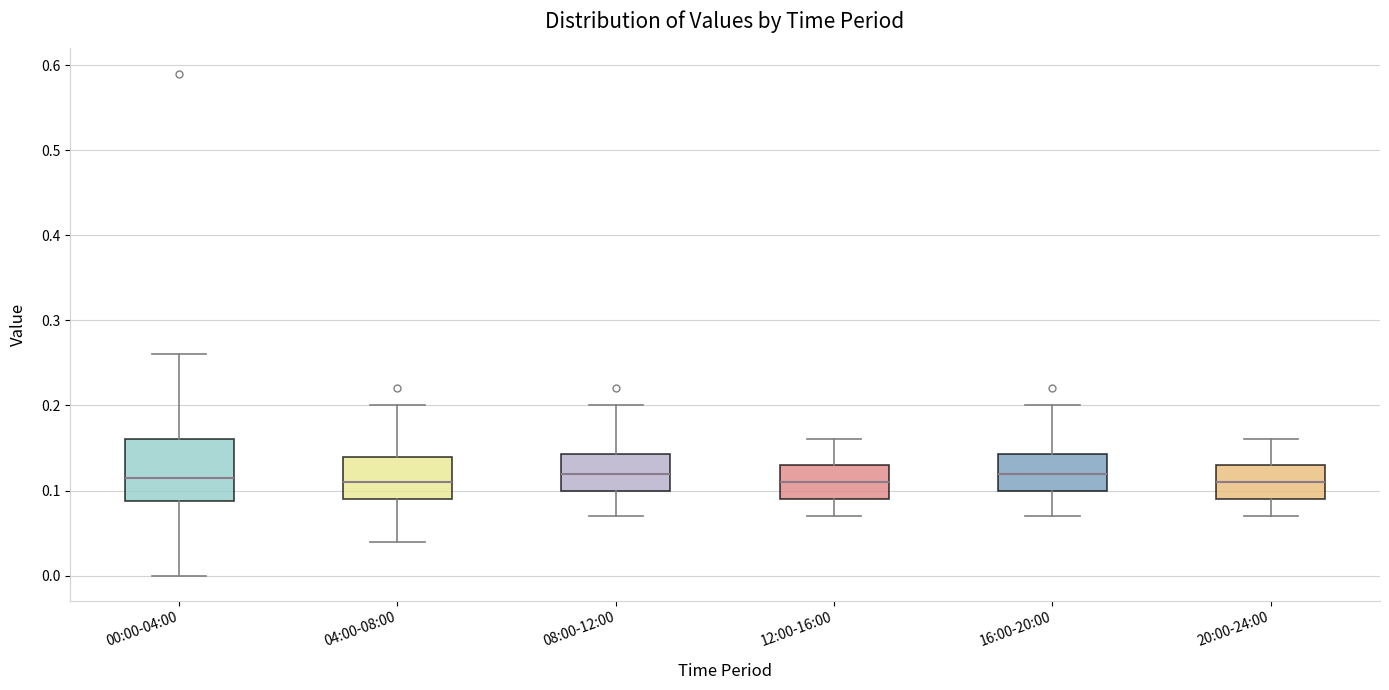

Where is the lower edge of the box for 16:00-20:00 on the y-axis? The values are not printed on the chart, so give them approximately, as read against the axis.

0.10